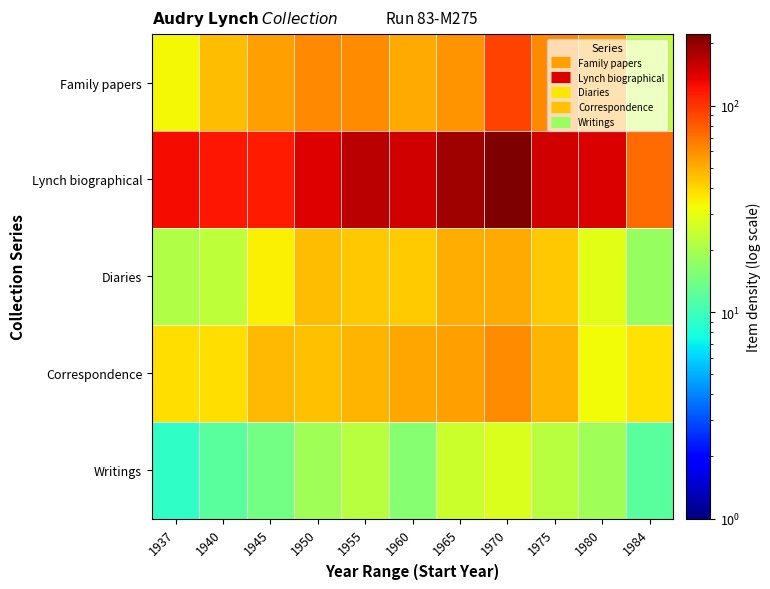

Reading left to right, extract all data points from this chart.

Family papers: 1937=33	1940=46	1945=55	1950=62	1955=61	1960=51	1965=58	1970=92	1975=62	1980=55	1984=24
Lynch biographical: 1937=128	1940=119	1945=117	1950=141	1955=167	1960=149	1965=190	1970=222	1975=149	1980=143	1984=74
Diaries: 1937=21	1940=23	1945=34	1950=46	1955=43	1960=42	1965=50	1970=51	1975=43	1980=29	1984=18
Correspondence: 1937=38	1940=38	1945=47	1950=45	1955=48	1960=52	1965=55	1970=60	1975=48	1980=32	1984=37
Writings: 1937=9	1940=12	1945=14	1950=19	1955=22	1960=16	1965=25	1970=28	1975=22	1980=19	1984=12